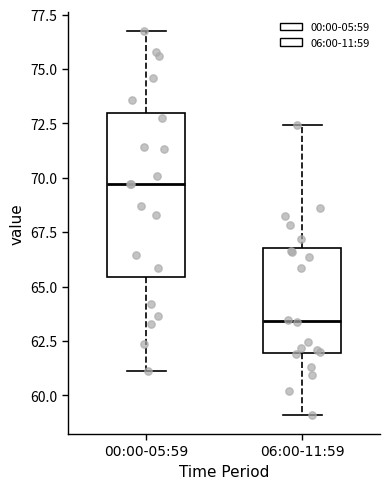

Reading left to right, transcribe this box plot: for each box, give where its median line is, the range the box spans, and where its two whiskers end, as read against the y-axis. The values are not printed on the chart, so give them approximately, as read against the axis.

00:00-05:59: median 69.5, box 65.5 to 73.0, whiskers 61.0 to 76.5
06:00-11:59: median 63.5, box 62.0 to 67.0, whiskers 59.0 to 72.5